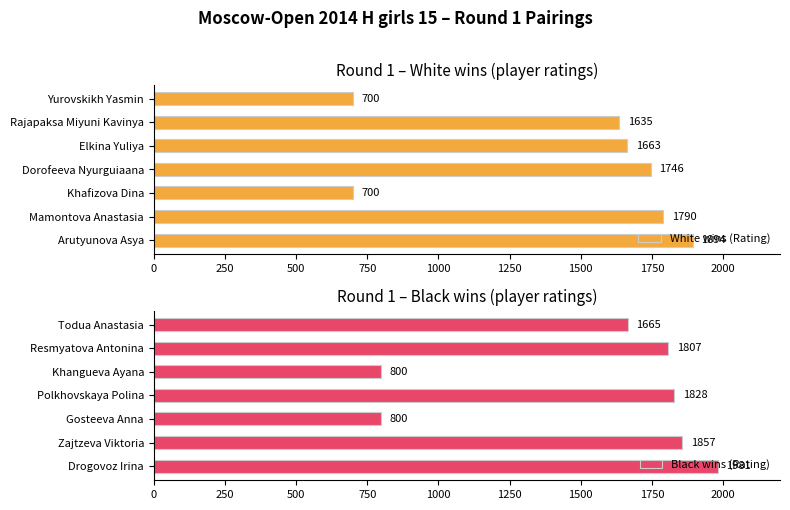

What is the lowest value of the White wins (Rating) series?

700